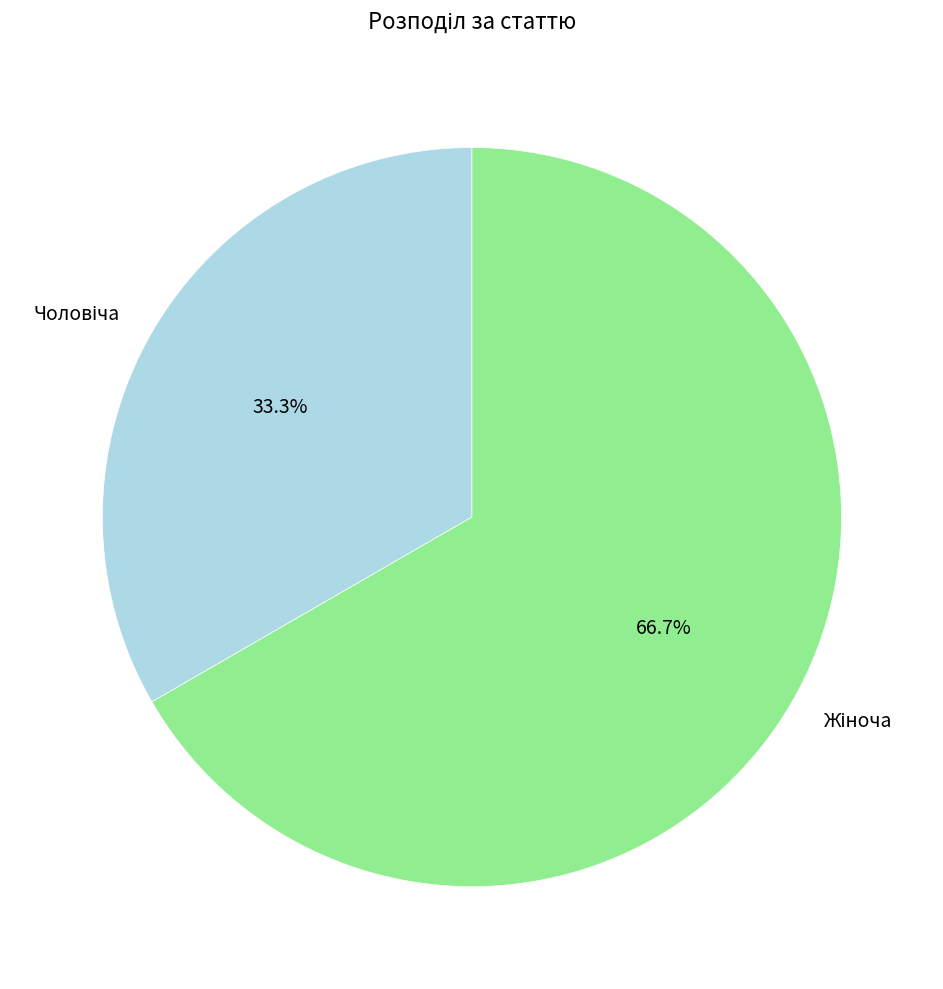

Is there a majority slice in this chart?

Yes